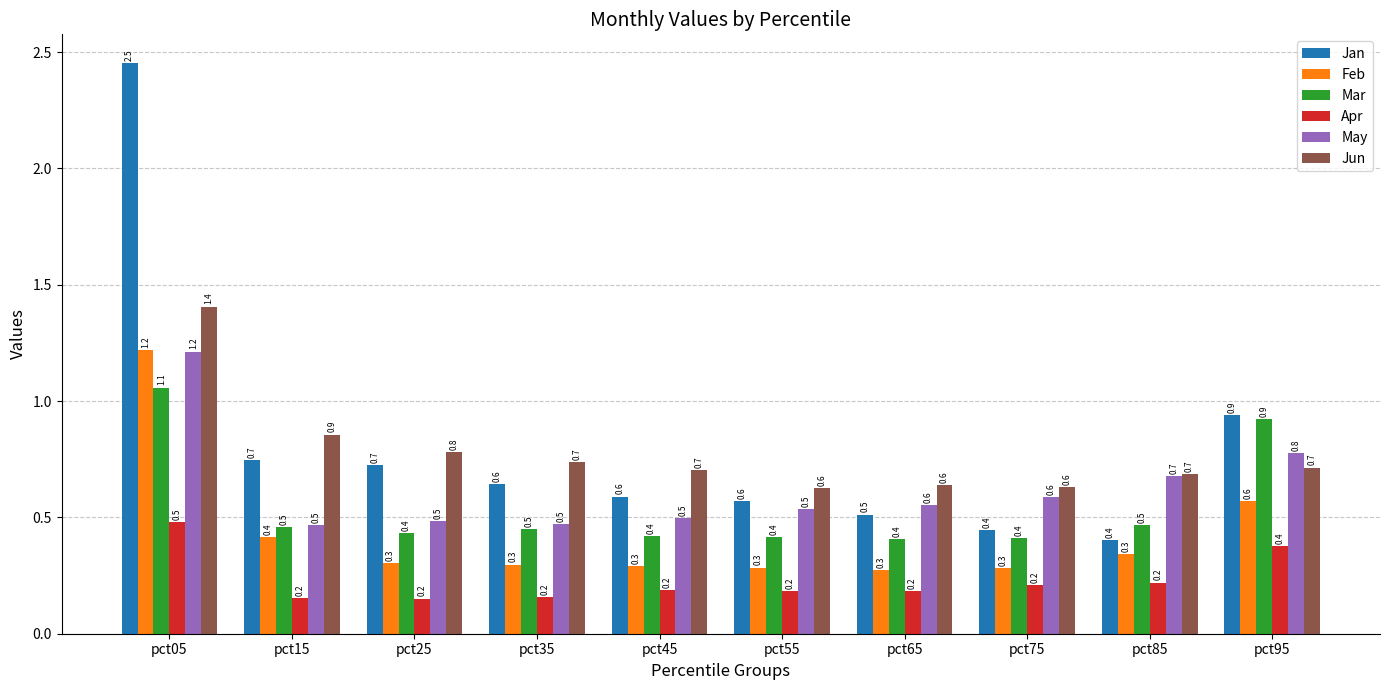

How many bars are there in total?

60